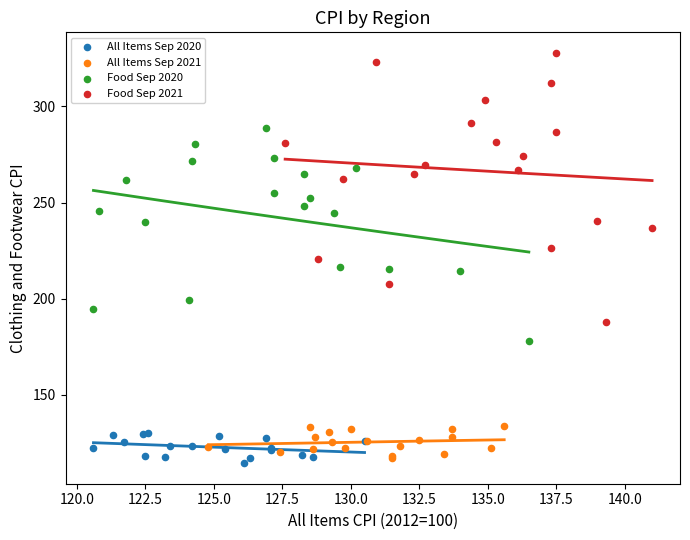

Which series reaches the minimum Y coordinate?

All Items Sep 2020